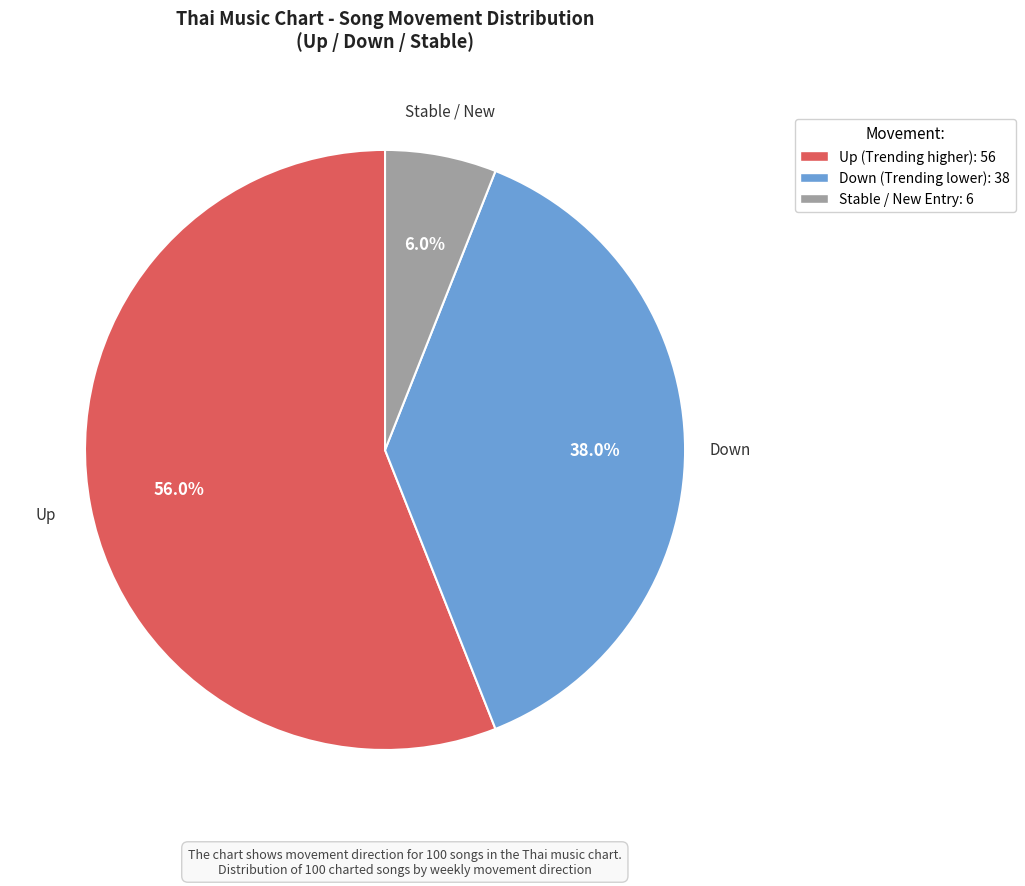

Is there any slice that represents more than half of the pie?

Yes